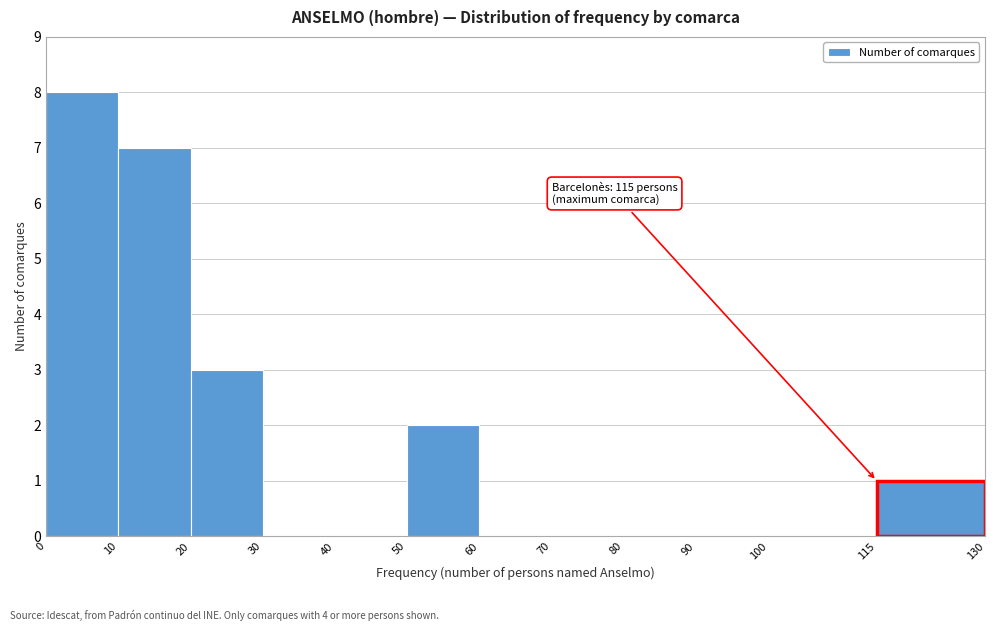

Which range on the x-axis has the tallest bar?

0 to 10